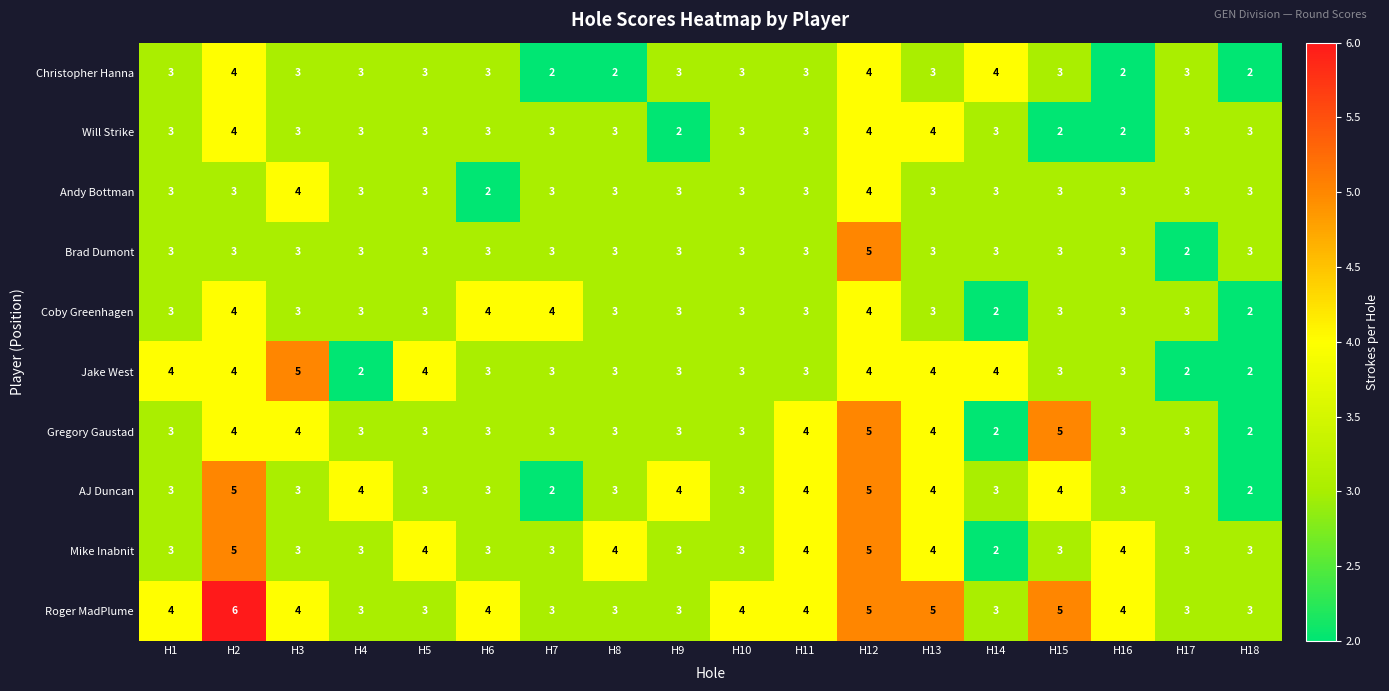

Between H3 and H9, which series saw the biggest shift?

Jake West